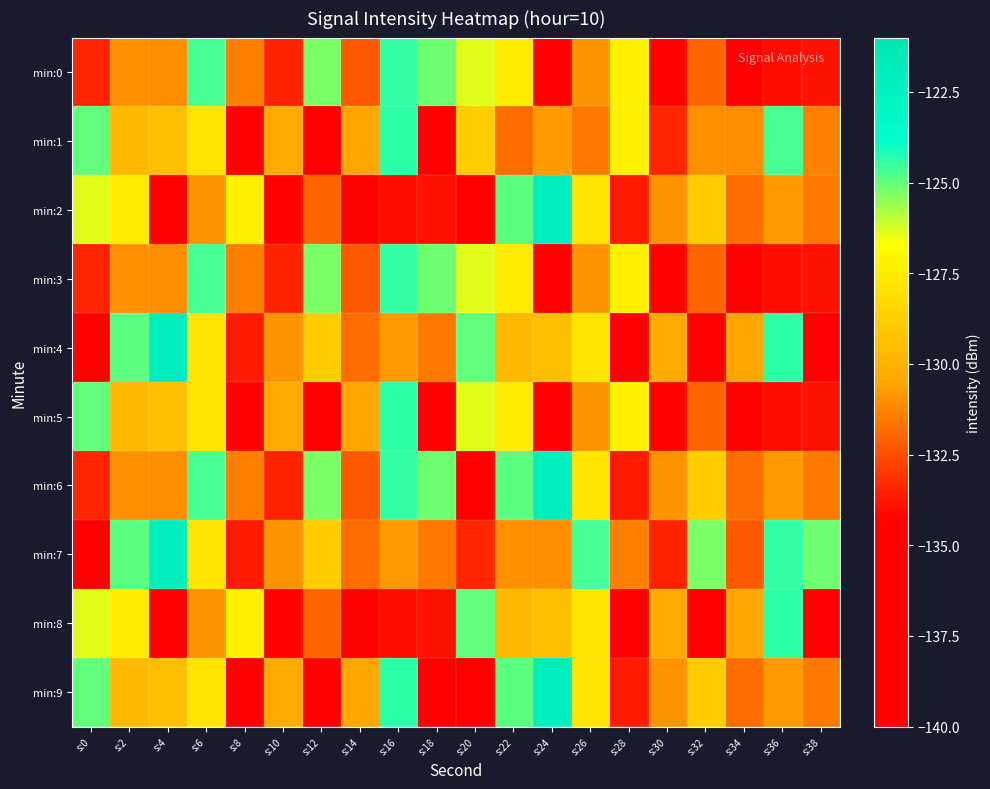

Rank the series at s:0 from highest to lowest value.

min:1, min:5, min:9, min:2, min:8, min:0, min:3, min:6, min:4, min:7